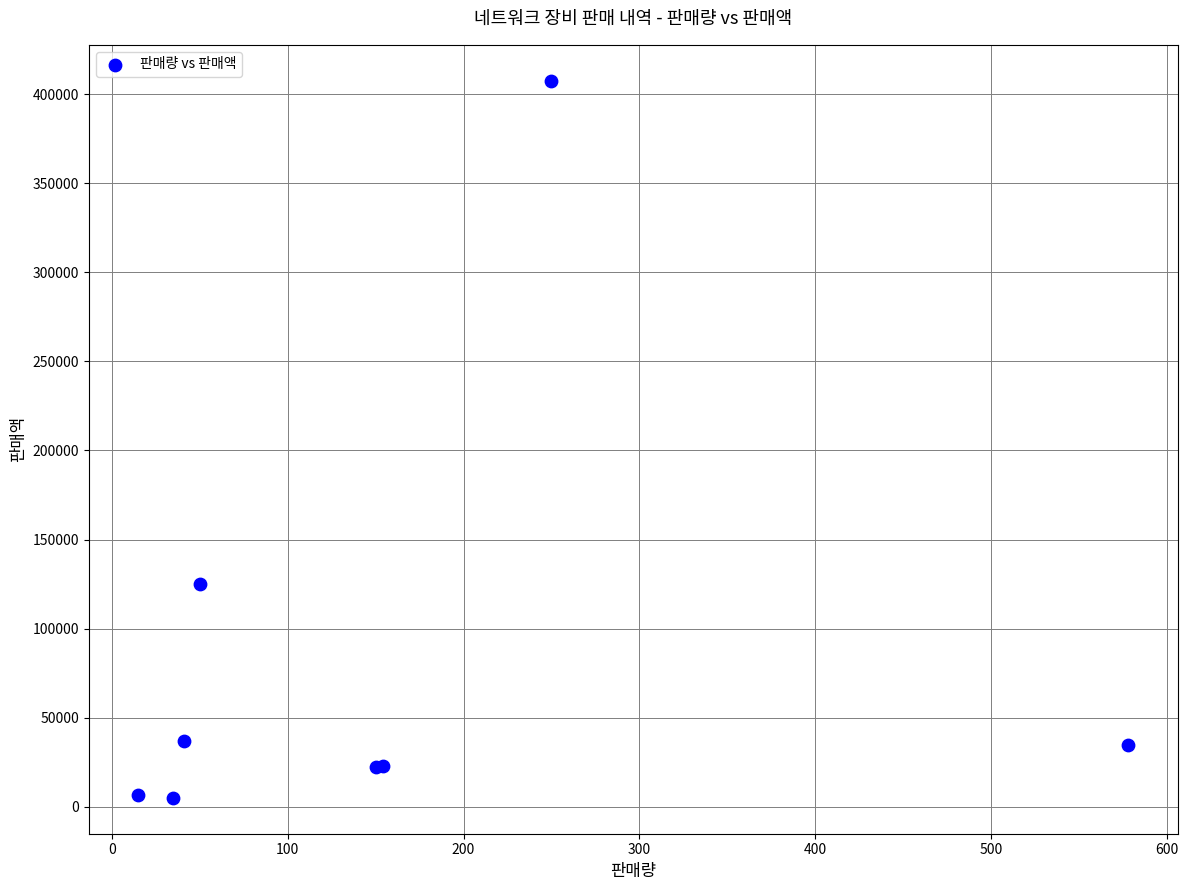

What Y value in the scatter plot is closest to 206252?

125000